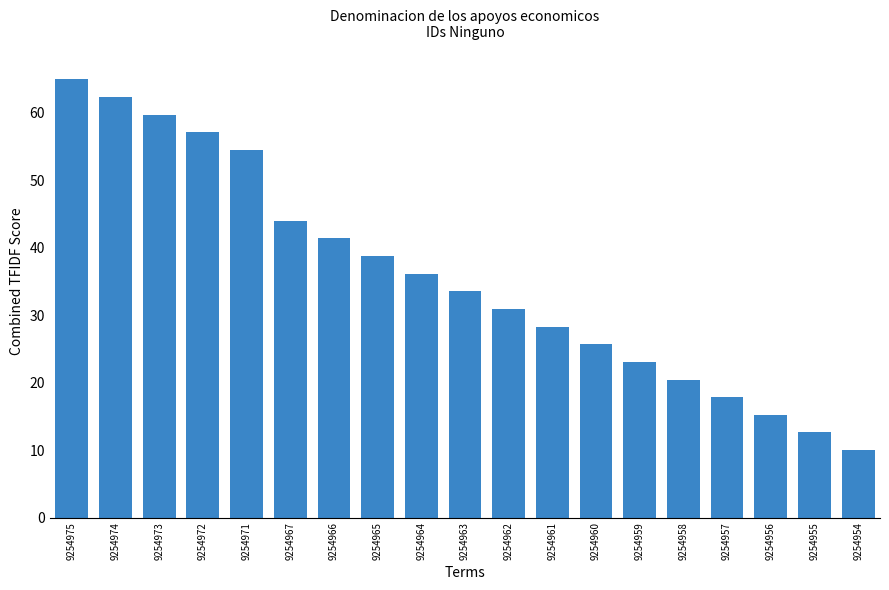

What is the change in value from 9254975 to 9254962?

-34.0